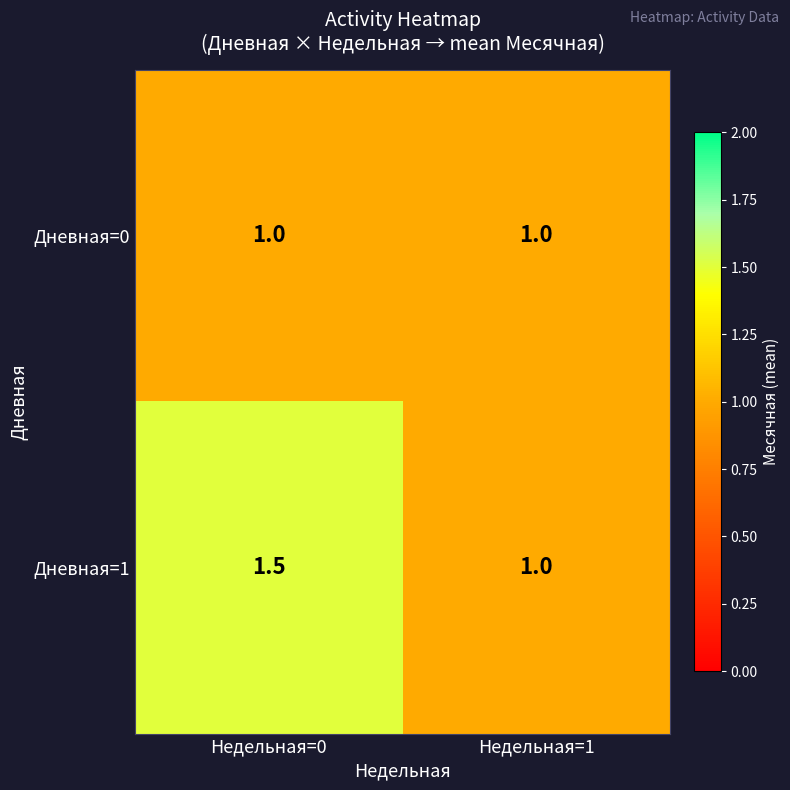

What is the sum of all Дневная=0 values?

2.0